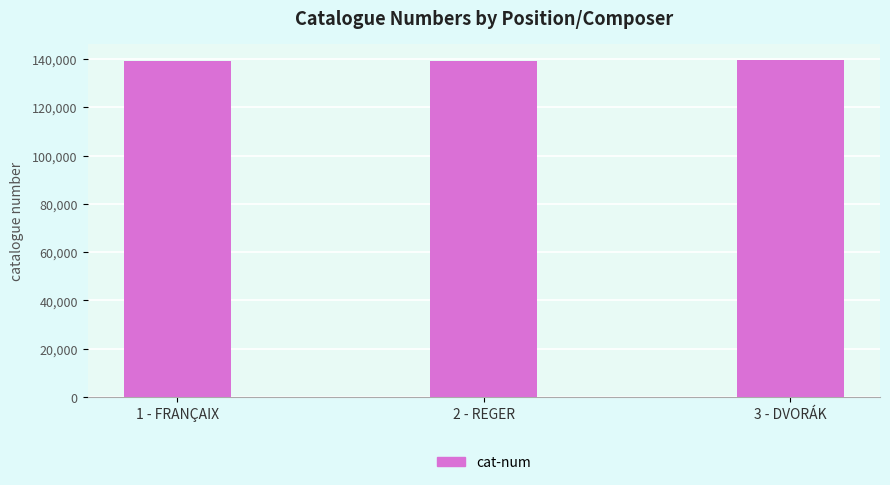

What is the label of the 1st bar from the left?

1 - FRANÇAIX